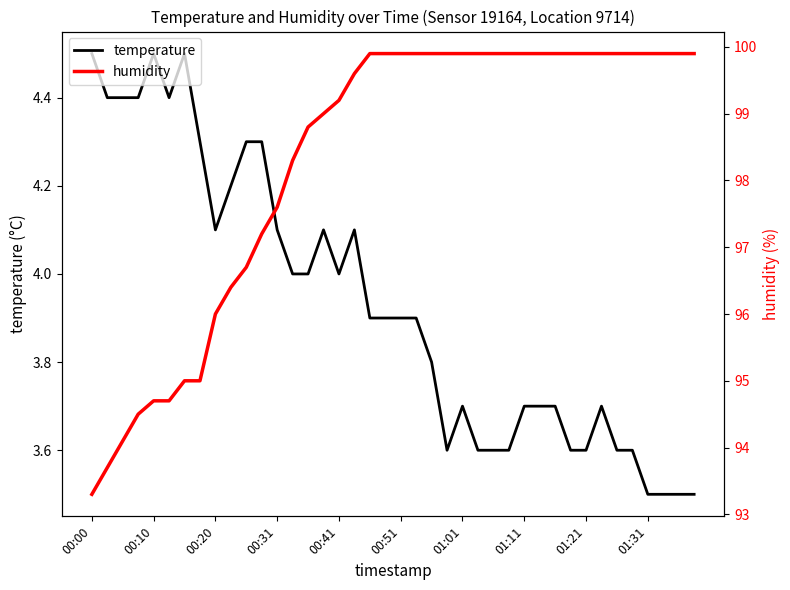

At how many categories does at least one series exceed 18?

40